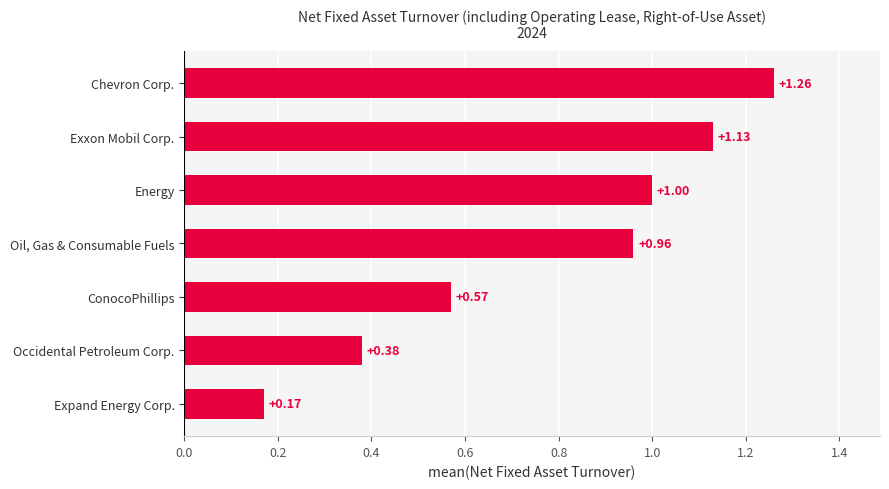

What is the change in value from Energy to Exxon Mobil Corp.?

+0.1